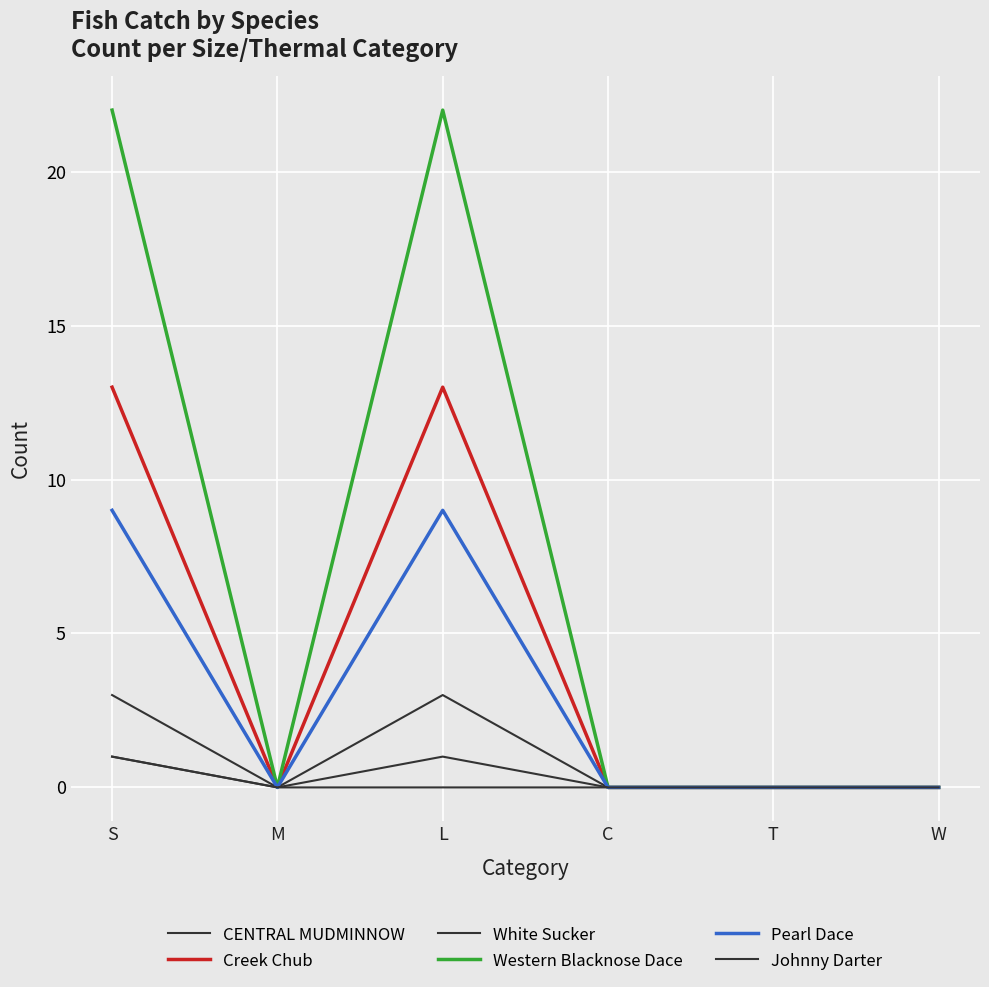

Is this an area chart (filled region under the line)?

No